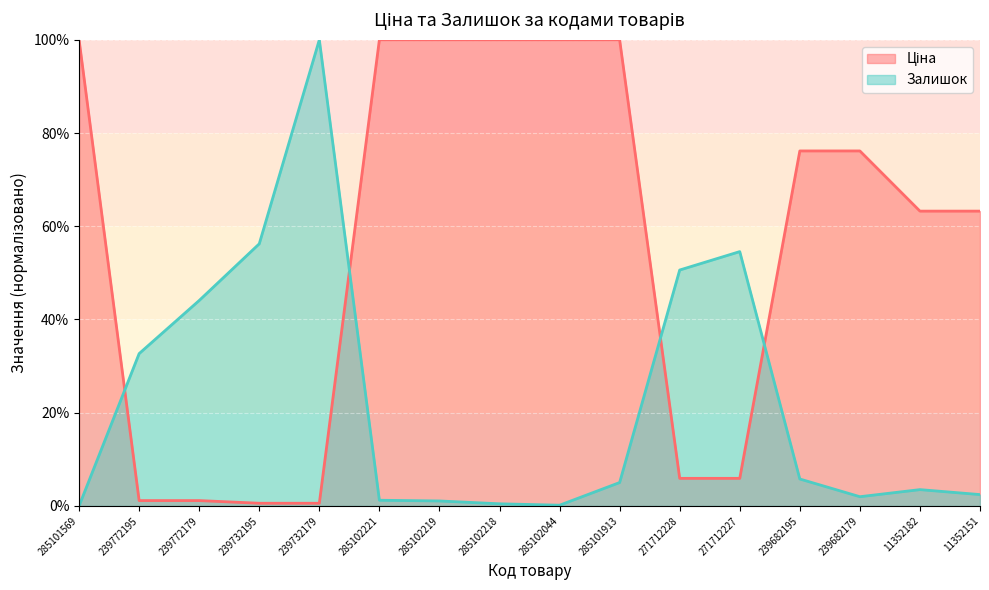

How many lines are shown in the chart?

2